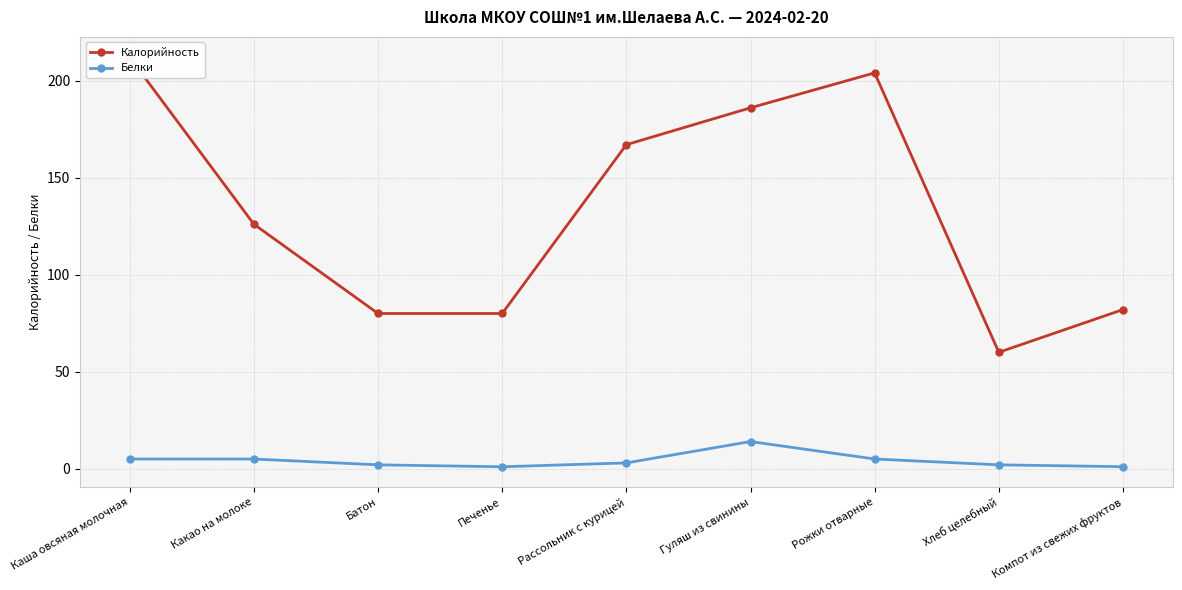

True or false: Калорийность has a value of 126.0 at Какао на молоке.

True